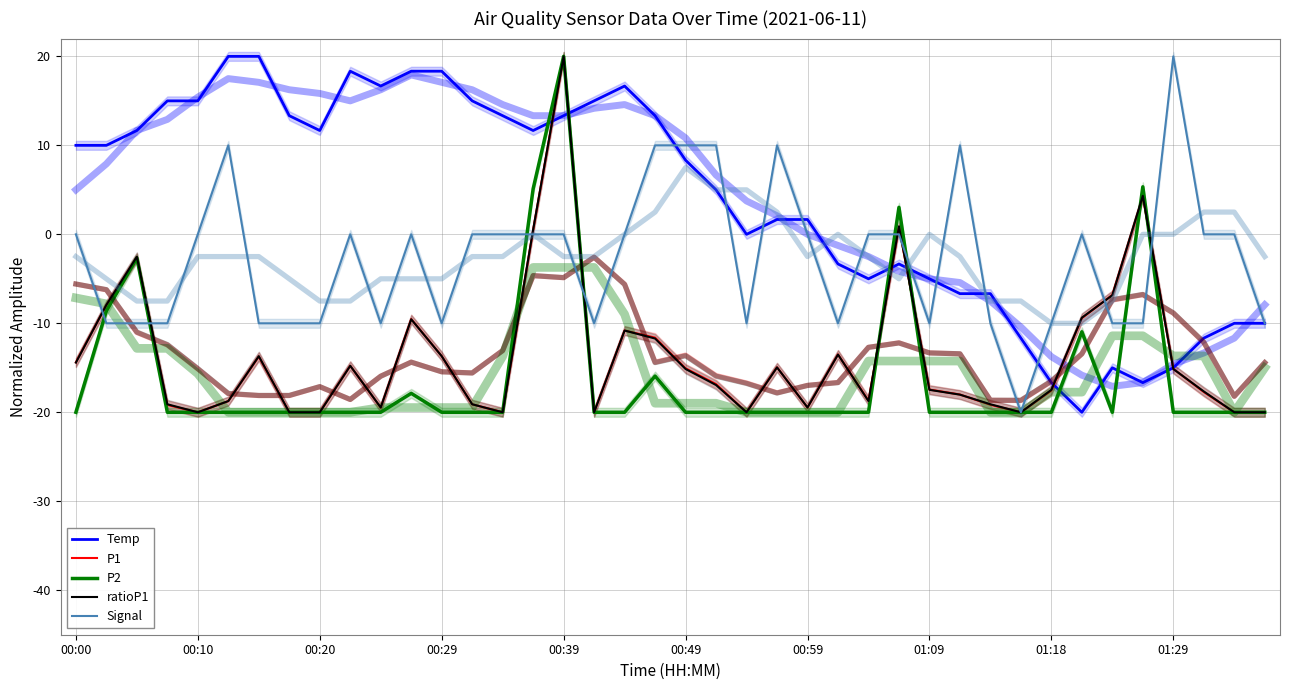

How many intersections are there between P1 and Temp?

6